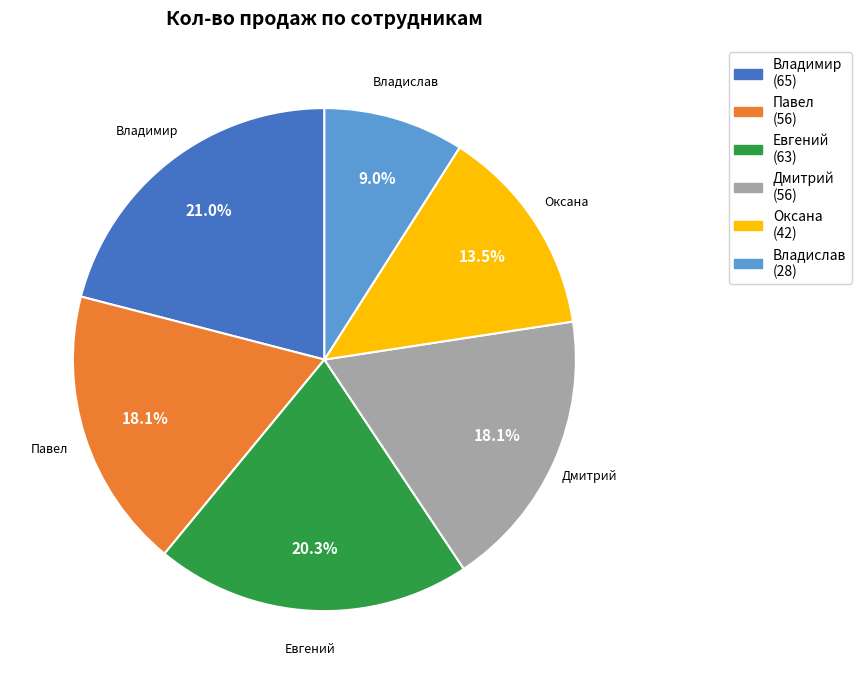

The Павел slice represents 7% of the pie. True or false?

False